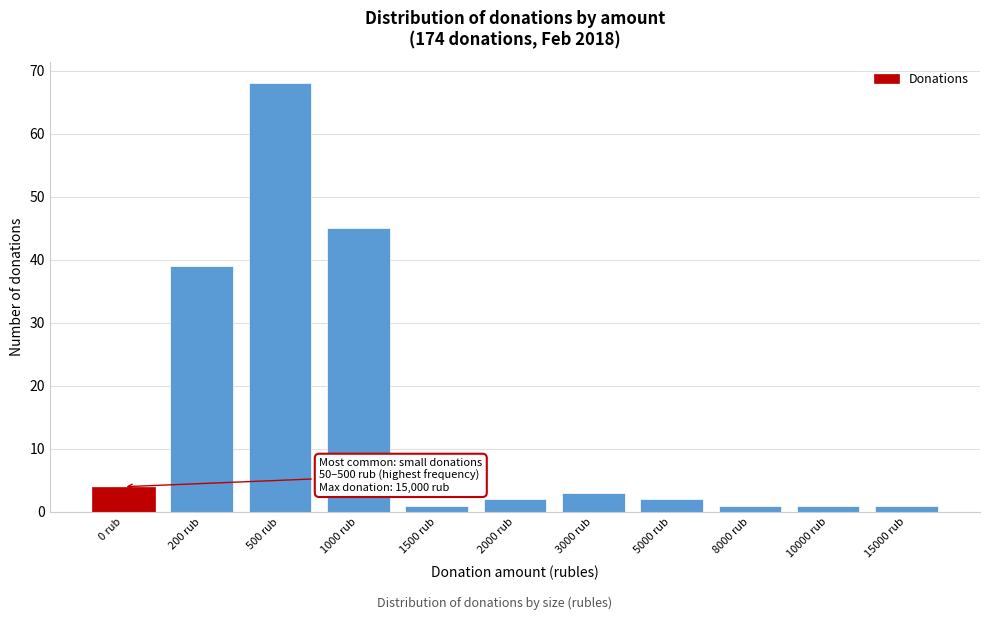

Reading left to right, list all the values displayed in this chart.

0 rub=4	200 rub=39	500 rub=68	1000 rub=45	1500 rub=1	2000 rub=2	3000 rub=3	5000 rub=2	8000 rub=1	10000 rub=1	15000 rub=1